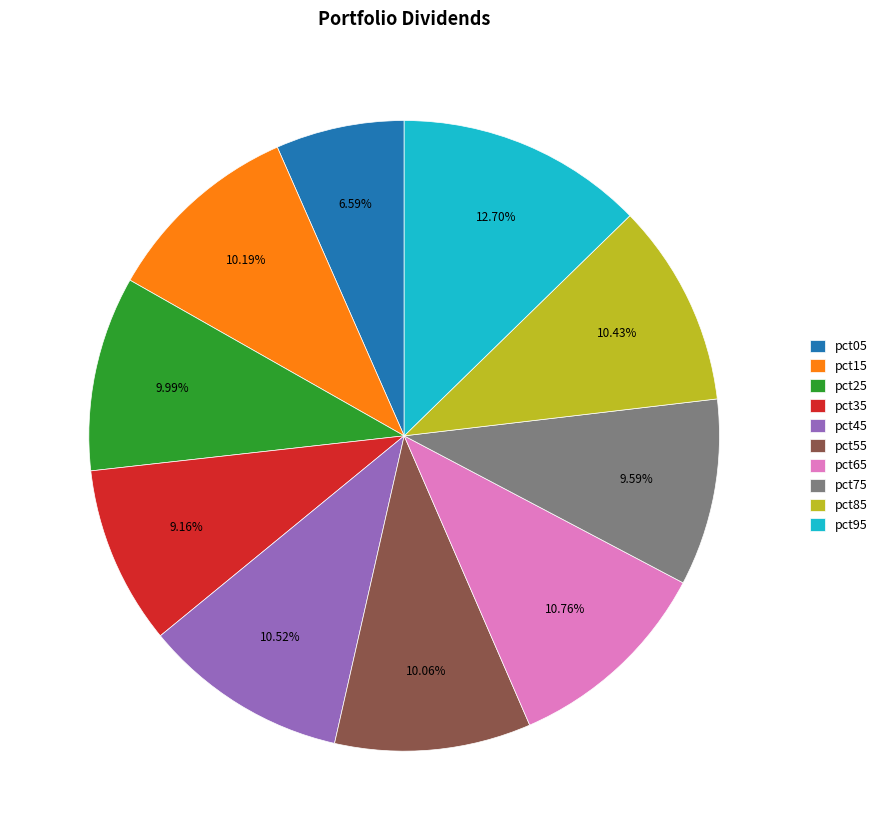

Which slice is the largest?

pct95